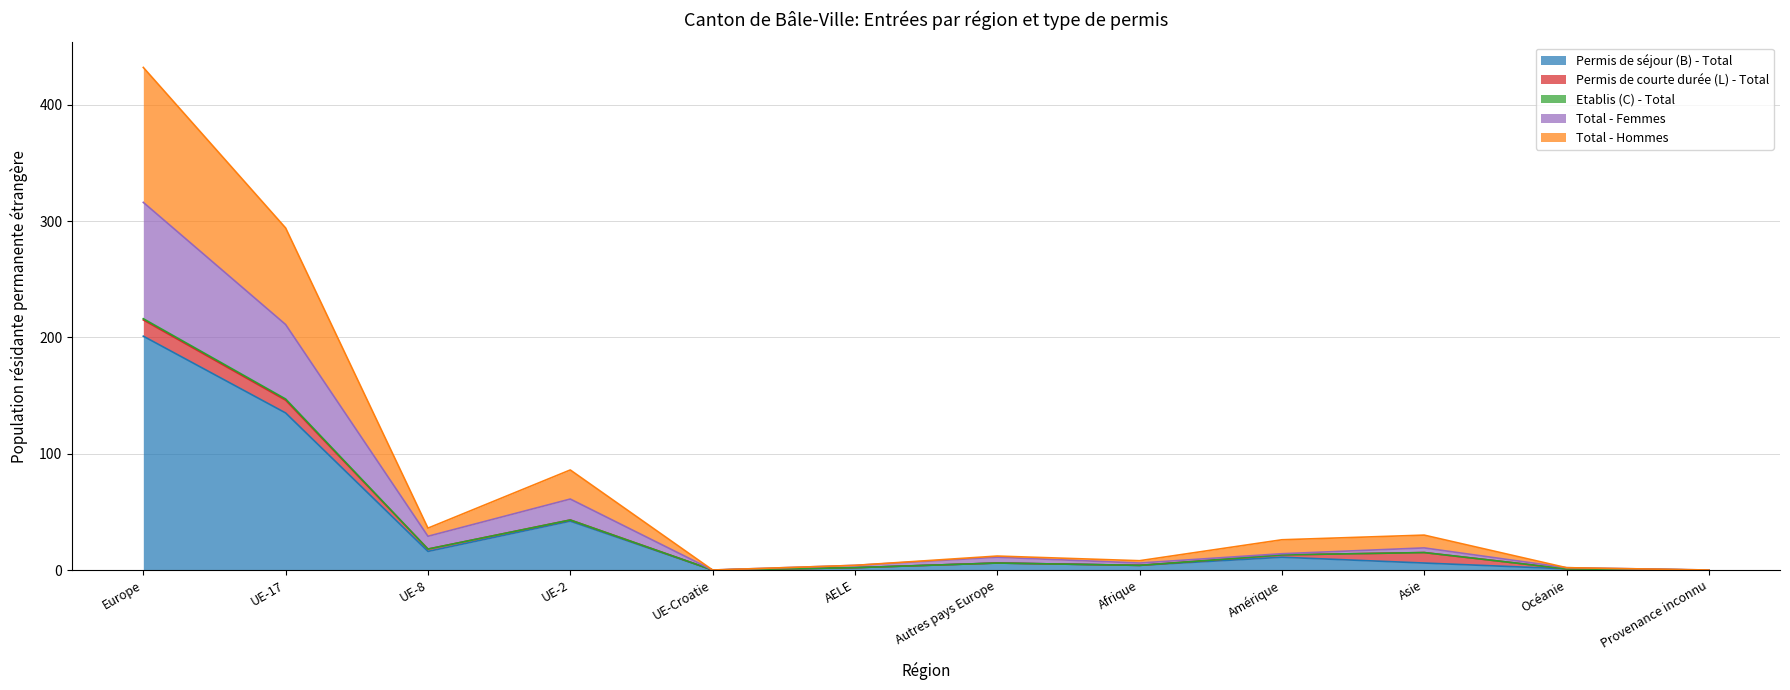

Is it true that Permis de séjour (B) - Total equals 336 at Europe?

False